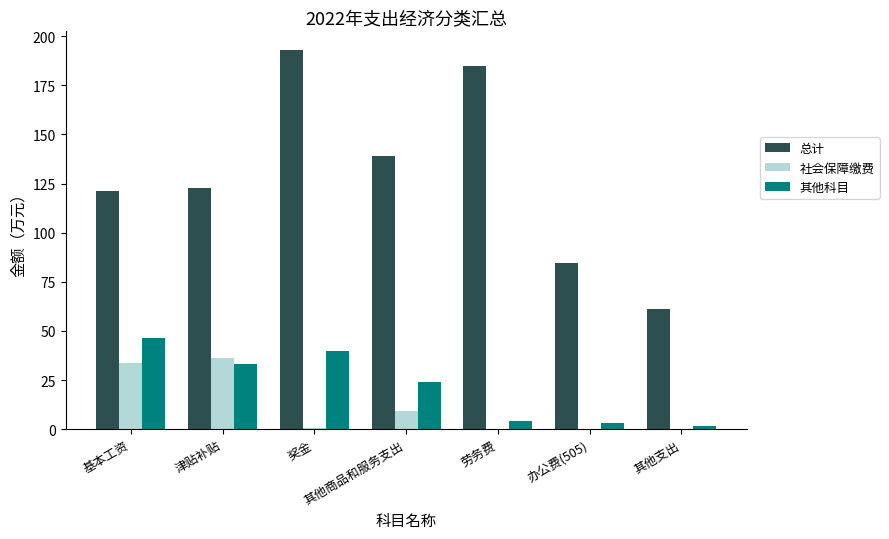

What is the sum of all 总计 values?

906.8